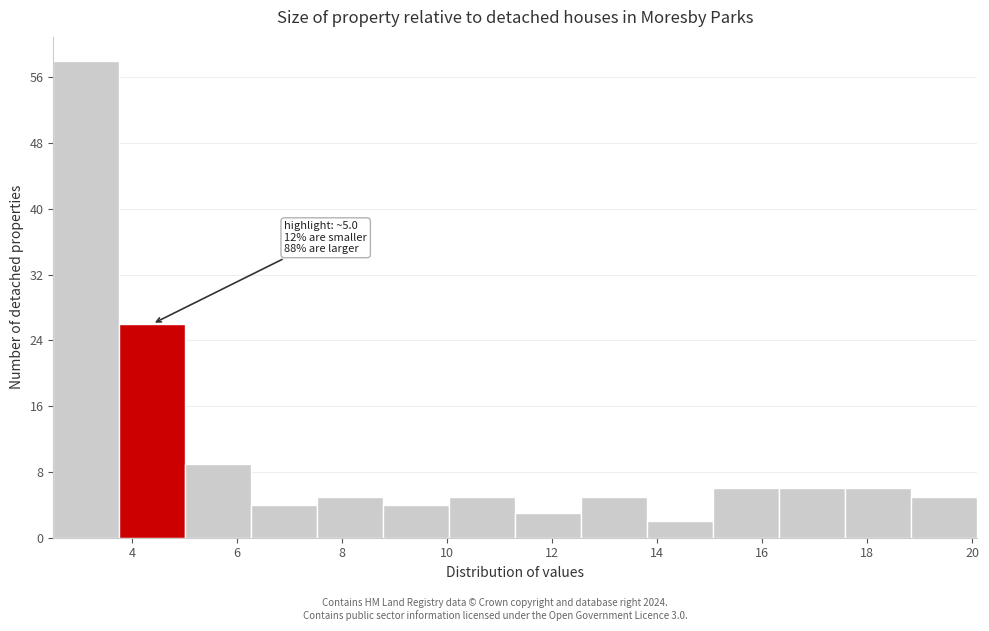

Which range on the x-axis has the tallest bar?

2.6 to 3.8